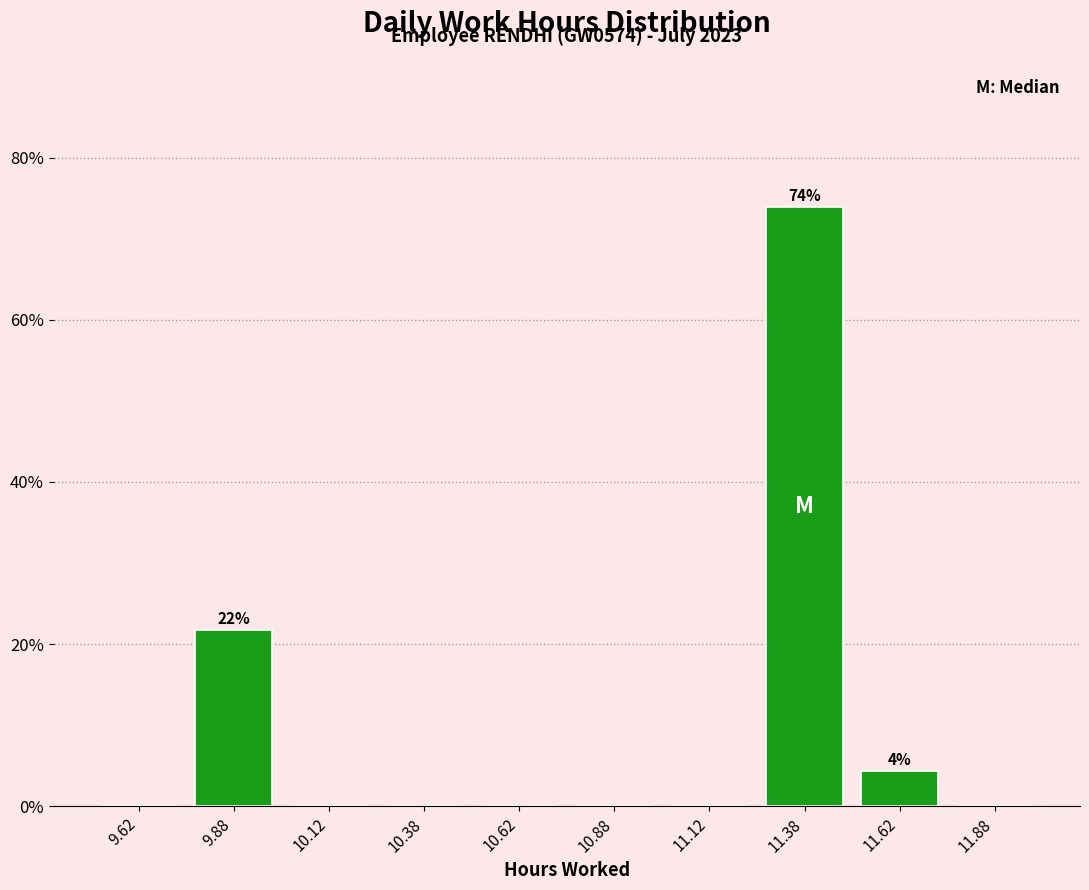

Which range on the x-axis has the tallest bar?

11.25 to 11.50